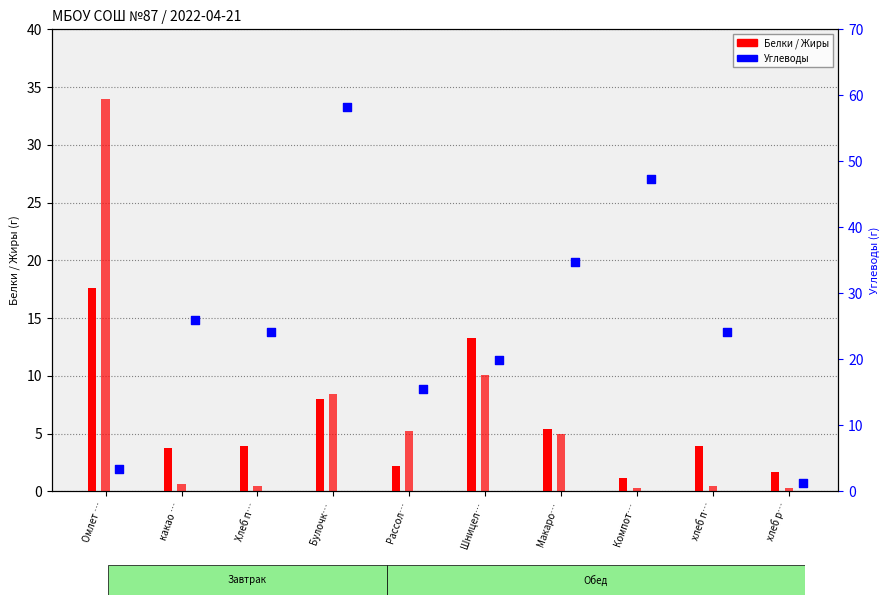

At which category is the sum across all series the highest?

Омлет …